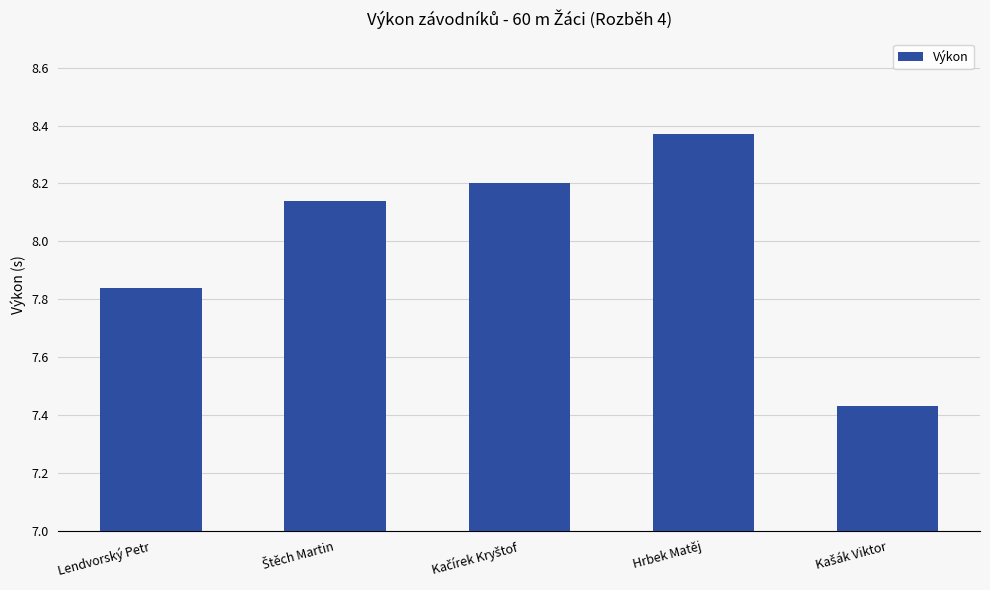

What is the difference between the maximum and second lowest values?

0.5